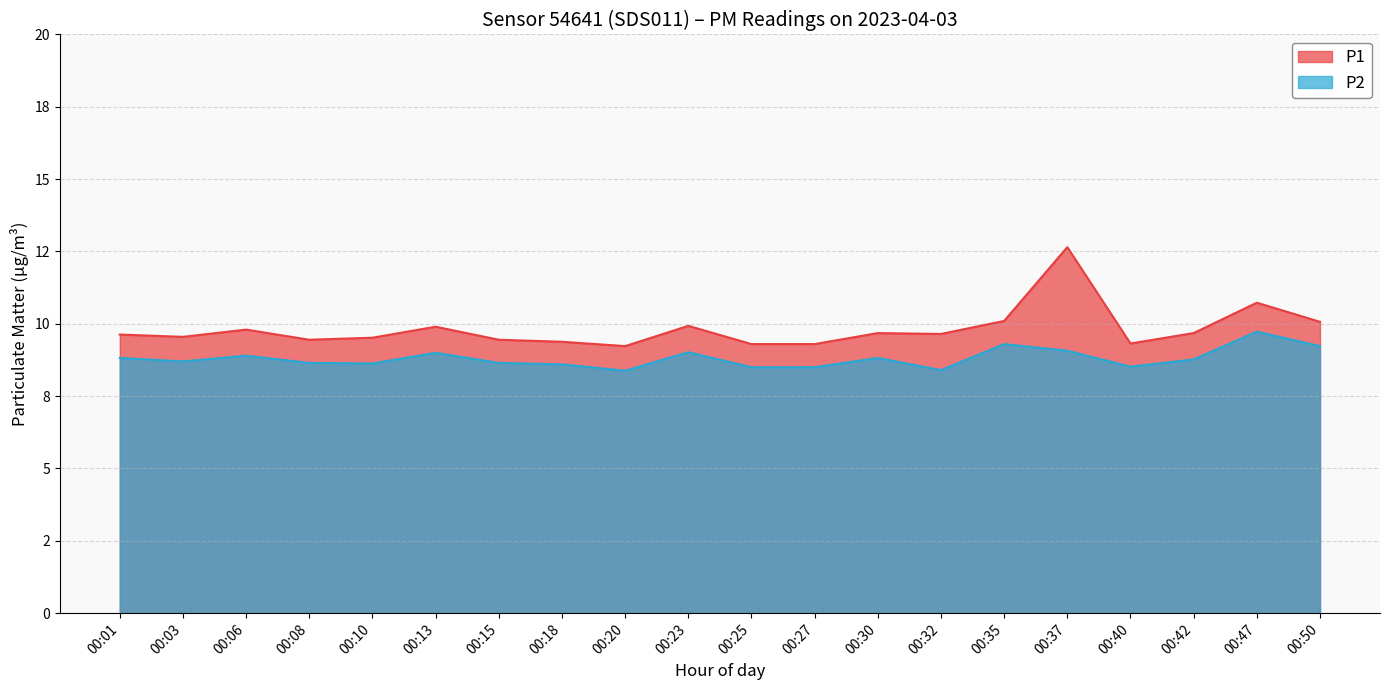

At which category is the sum across all series the highest?

00:37